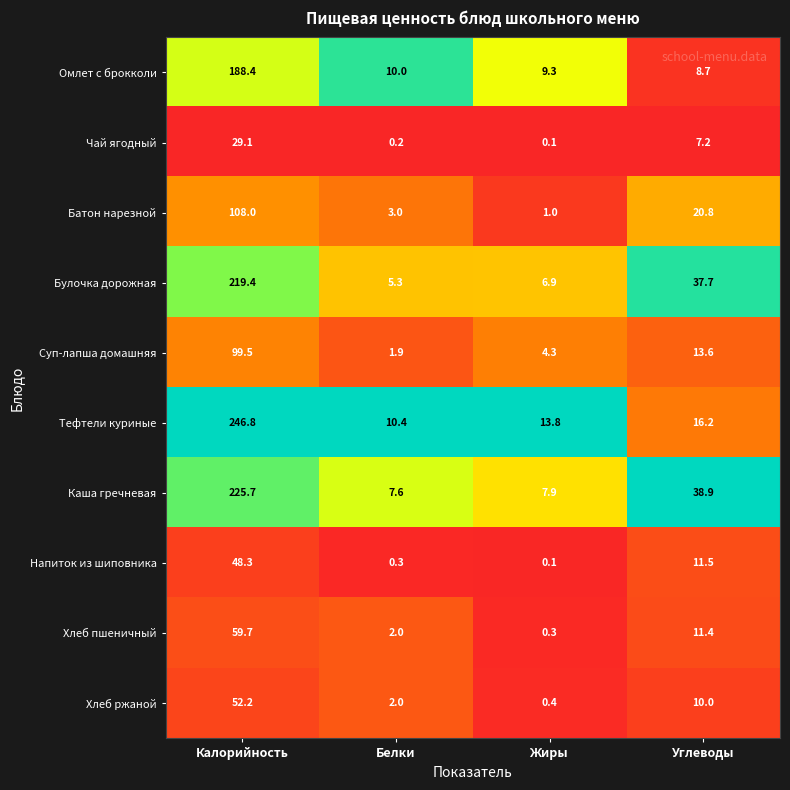

At which label does Батон нарезной first exceed 20?

Калорийность